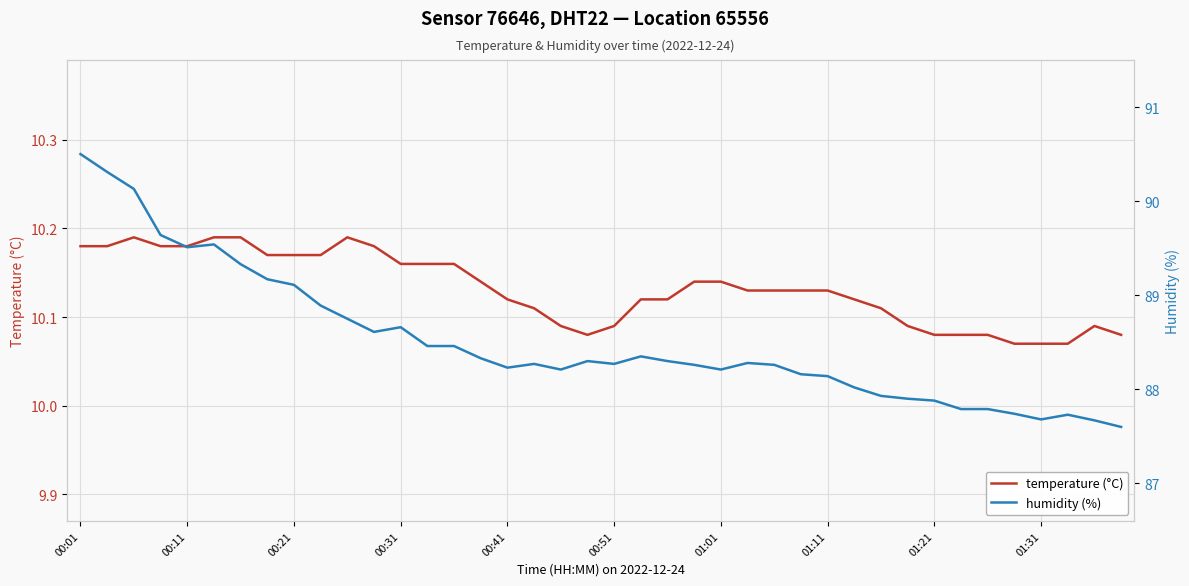

Is the value of humidity (%) at 29 greater than the value of temperature (°C) at 16?

Yes